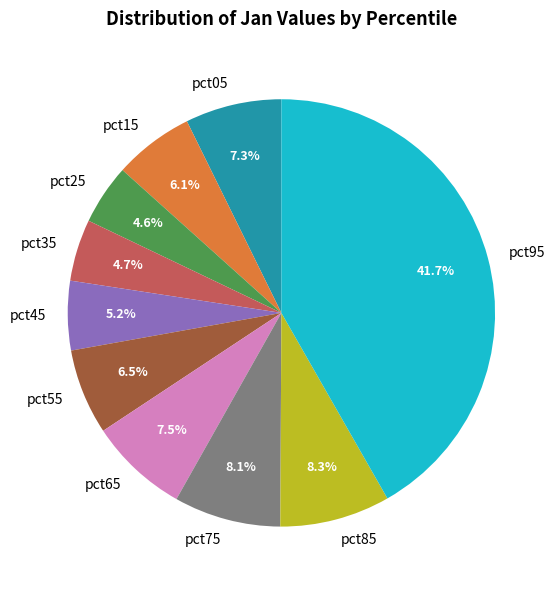

Does pct65 represent more than half of the total?

No